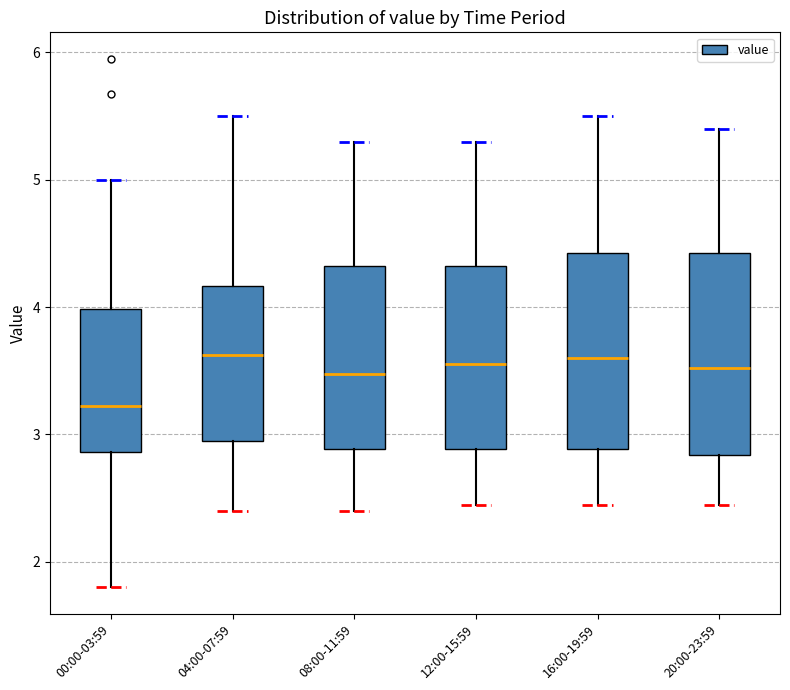

Where is the upper edge of the box for 04:00-07:59 on the y-axis? The values are not printed on the chart, so give them approximately, as read against the axis.

4.2